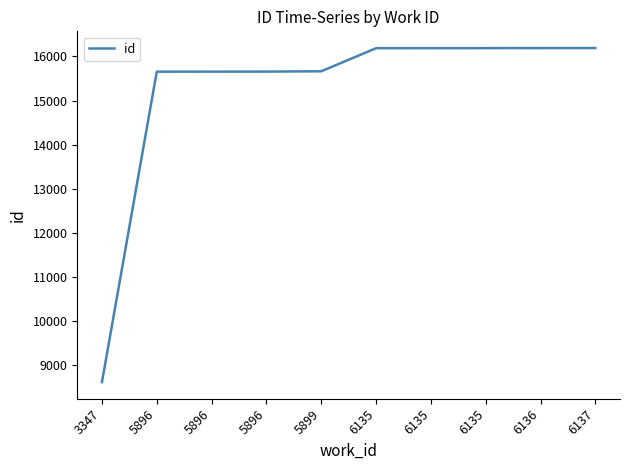

The chart shows a value of 25224 at 5896. True or false?

False